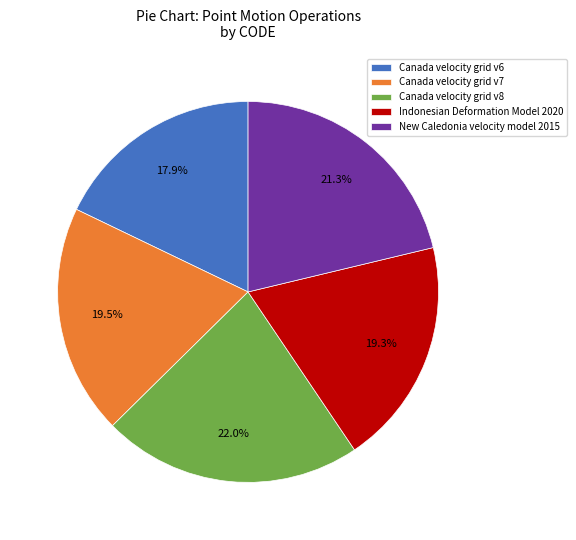

To the nearest percent, what percentage of the pie is New Caledonia velocity model 2015?

21%